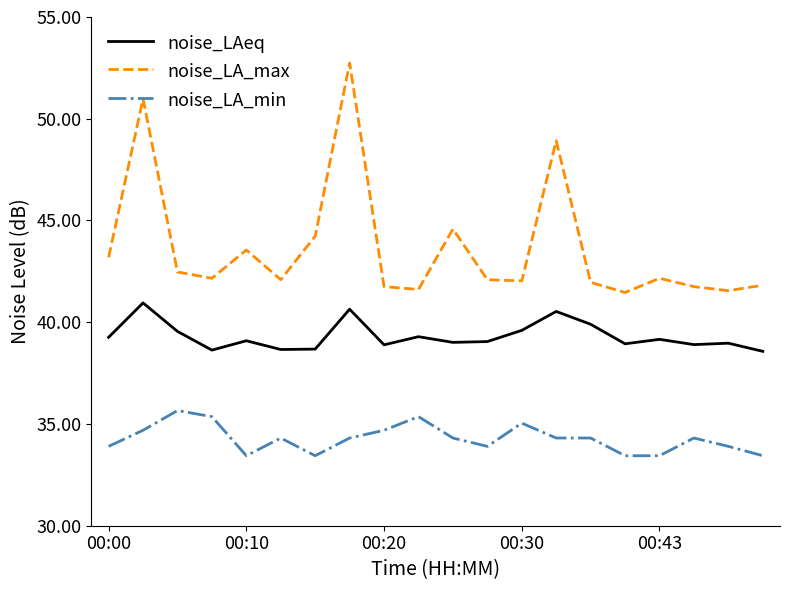

How many lines are shown in the chart?

3